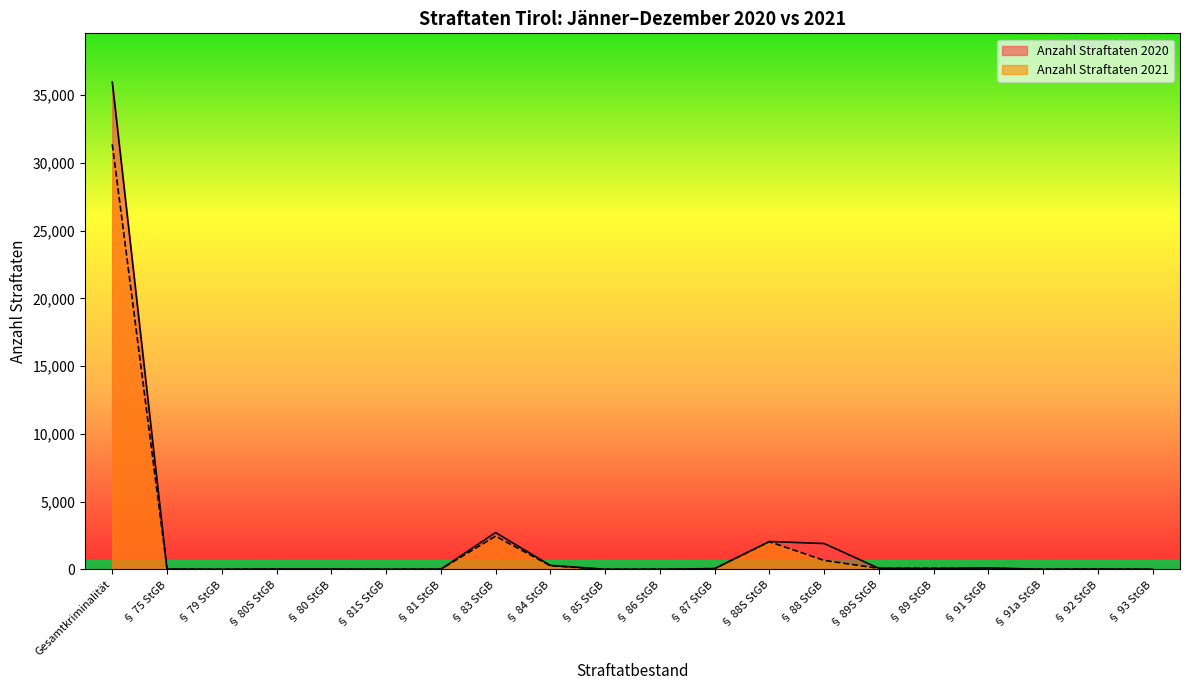

Reading left to right, what are all the values shown in this chart?

Anzahl Straftaten 2021: Gesamtkriminalität=31370	§ 75 StGB=18	§ 79 StGB=1	§ 80S StGB=21	§ 80 StGB=11	§ 81S StGB=2	§ 81 StGB=9	§ 83 StGB=2448	§ 84 StGB=267	§ 85 StGB=3	§ 86 StGB=0	§ 87 StGB=58	§ 88S StGB=2038	§ 88 StGB=659	§ 89S StGB=70	§ 89 StGB=84	§ 91 StGB=62	§ 91a StGB=7	§ 92 StGB=18	§ 93 StGB=1
Anzahl Straftaten 2020: Gesamtkriminalität=35967	§ 75 StGB=12	§ 79 StGB=0	§ 80S StGB=21	§ 80 StGB=16	§ 81S StGB=3	§ 81 StGB=8	§ 83 StGB=2715	§ 84 StGB=289	§ 85 StGB=2	§ 86 StGB=3	§ 87 StGB=46	§ 88S StGB=2052	§ 88 StGB=1904	§ 89S StGB=74	§ 89 StGB=59	§ 91 StGB=104	§ 91a StGB=2	§ 92 StGB=16	§ 93 StGB=0